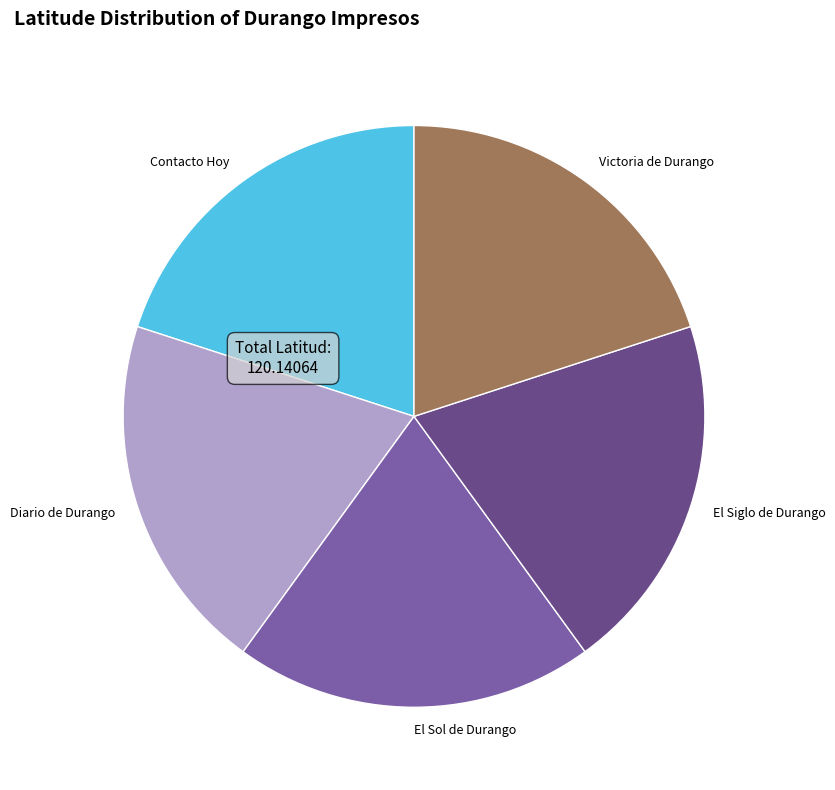

Is it true that El Sol de Durango is 11% of the pie?

False